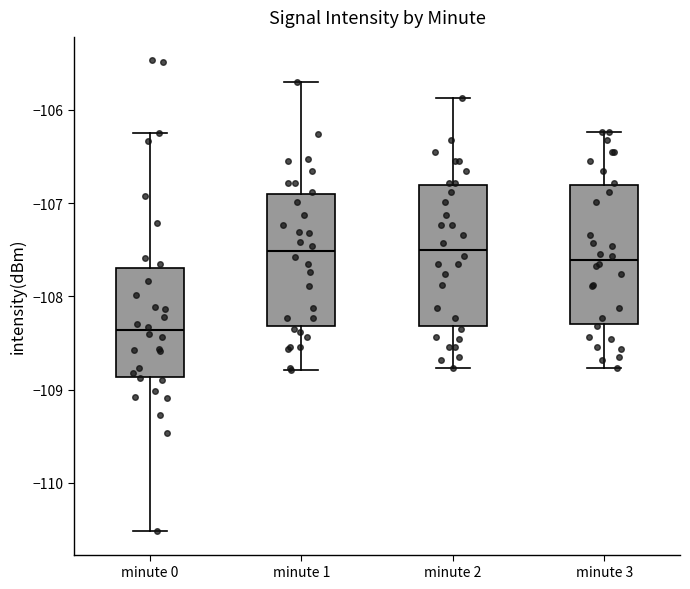

Reading left to right, transcribe this box plot: for each box, give where its median line is, the range the box spans, and where its two whiskers end, as read against the y-axis. The values are not printed on the chart, so give them approximately, as read against the axis.

minute 0: median -108.4, box -108.9 to -107.7, whiskers -110.5 to -106.2
minute 1: median -107.5, box -108.3 to -106.9, whiskers -108.8 to -105.7
minute 2: median -107.5, box -108.3 to -106.8, whiskers -108.8 to -105.9
minute 3: median -107.6, box -108.3 to -106.8, whiskers -108.8 to -106.2